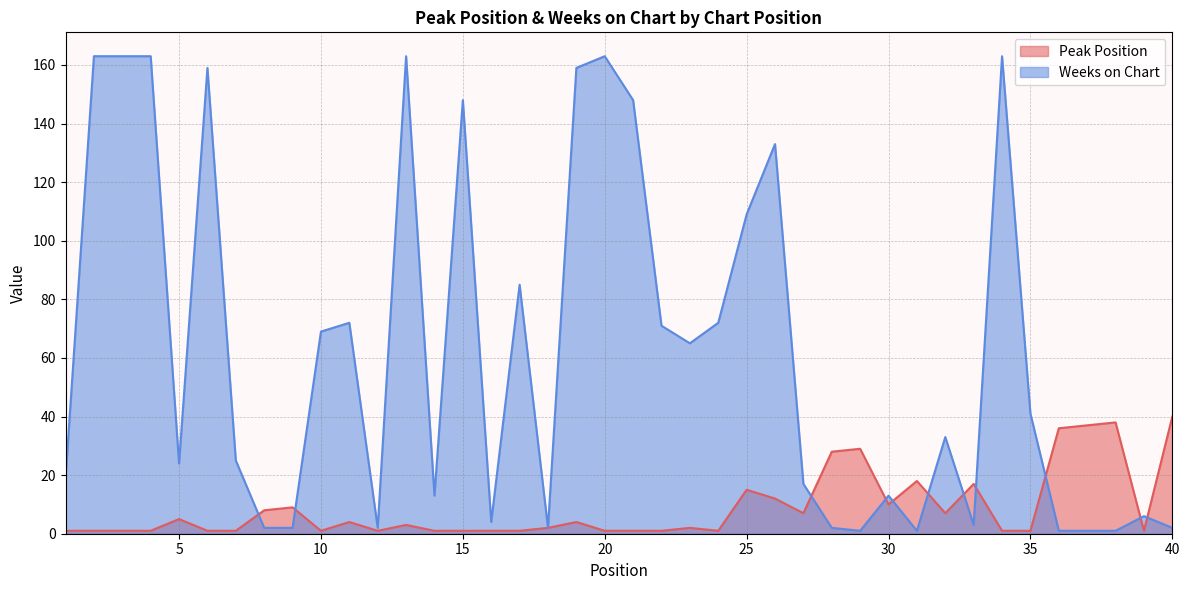

Does the chart have visible grid lines?

Yes